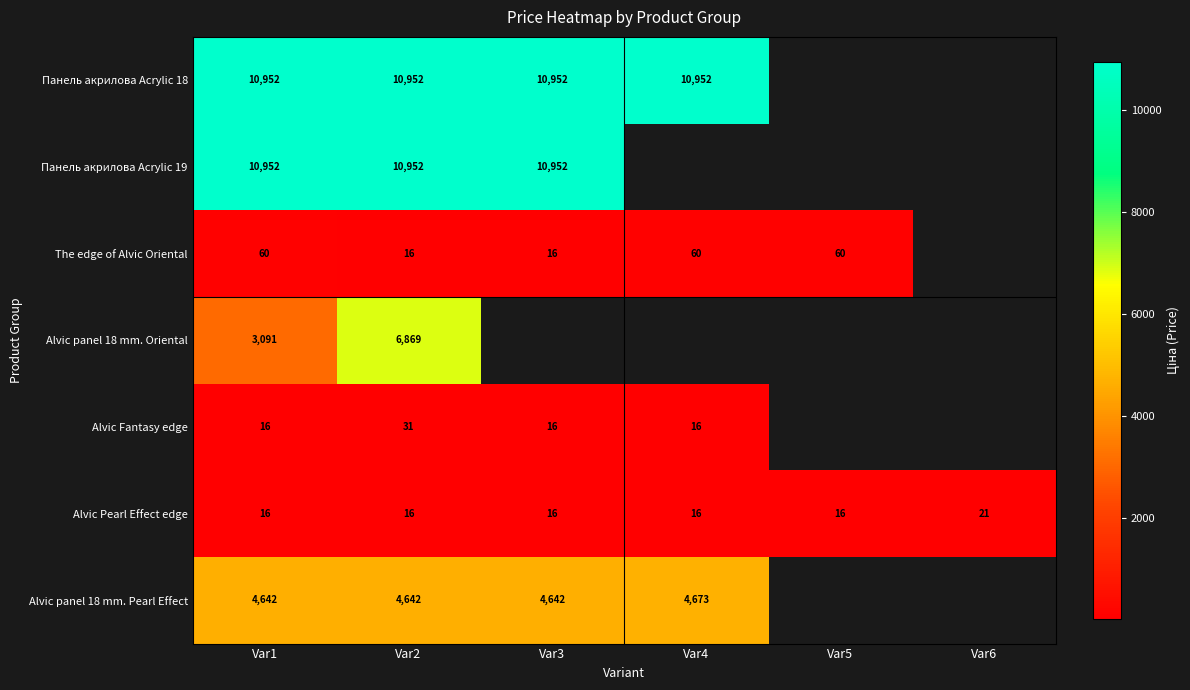

Is the value of The edge of Alvic Oriental at Var3 greater than the value of Alvic panel 18 mm. Pearl Effect at Var1?

No